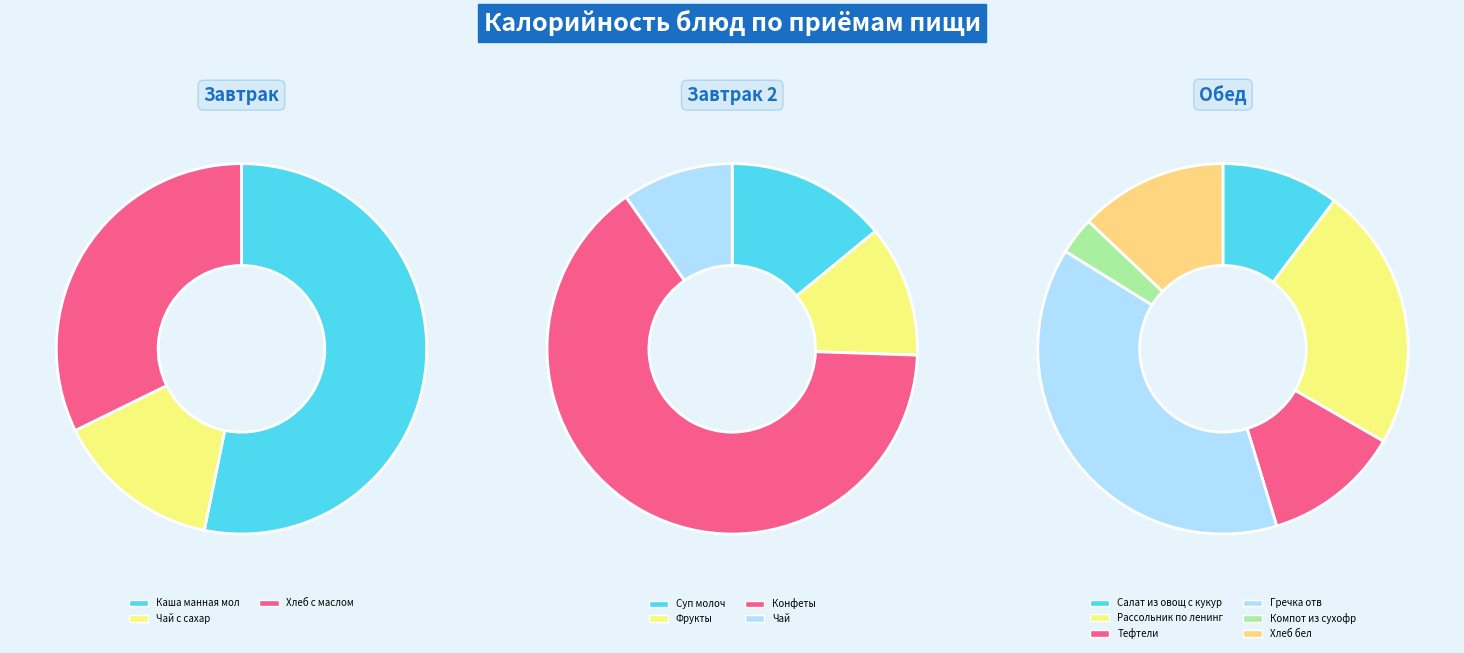

Count the number of slices in the pie.

13